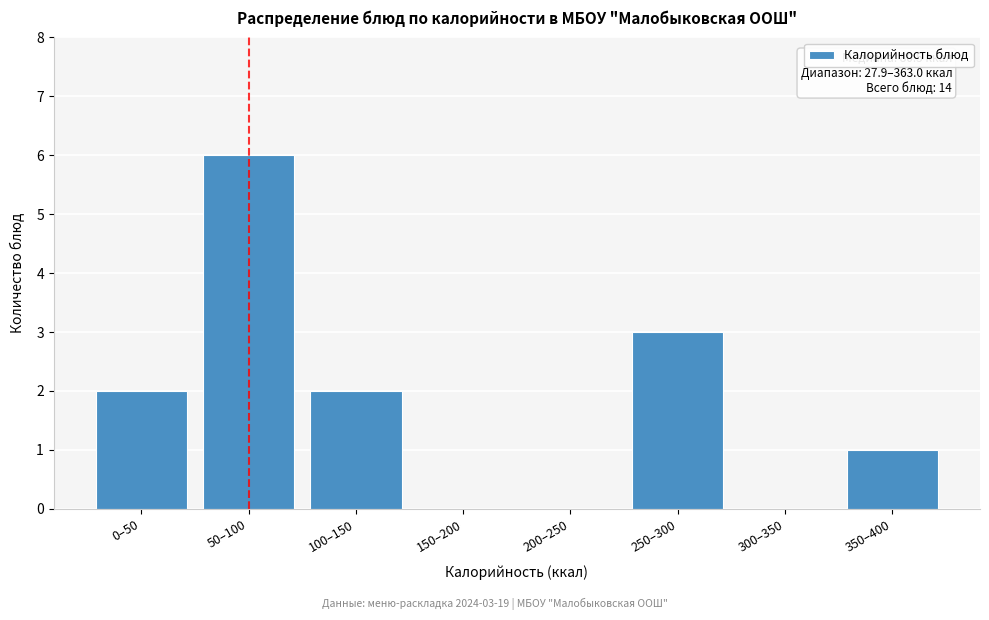

Reading right to left, extract all data points from this chart.

350–400=1	300–350=0	250–300=3	200–250=0	150–200=0	100–150=2	50–100=6	0–50=2